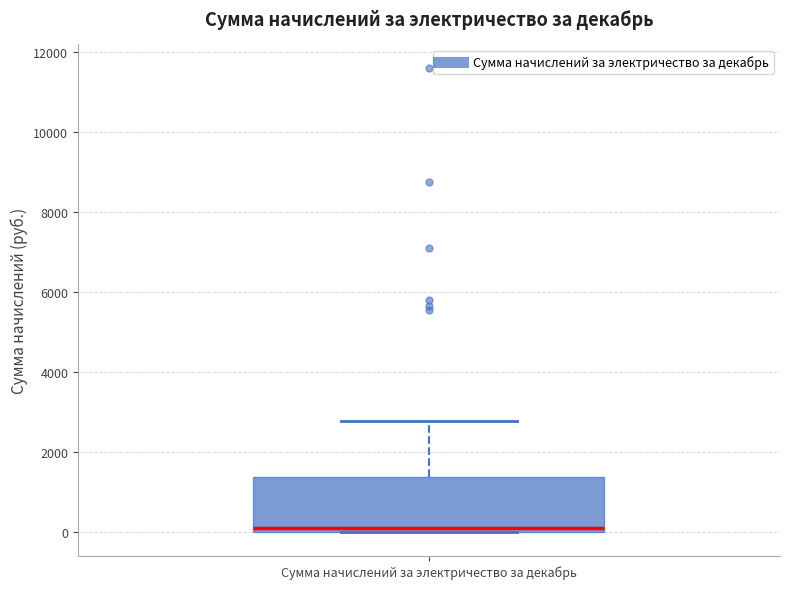

Where is the upper edge of the box for Сумма начислений за электричество за декабрь on the y-axis? The values are not printed on the chart, so give them approximately, as read against the axis.

1400